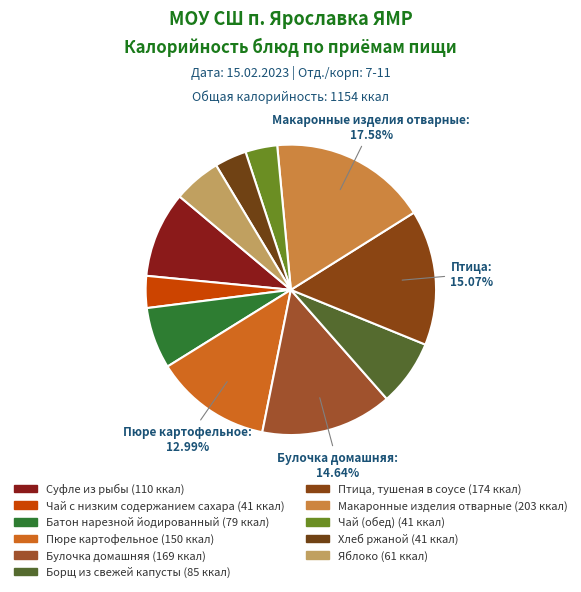

Count the number of slices in the pie.

11